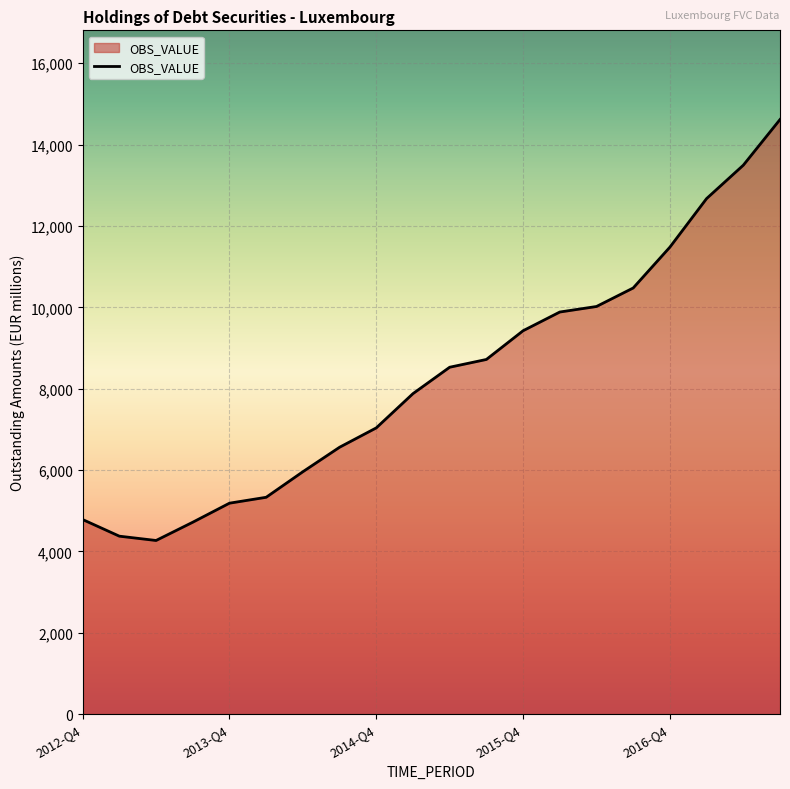

What is the average value?

8271